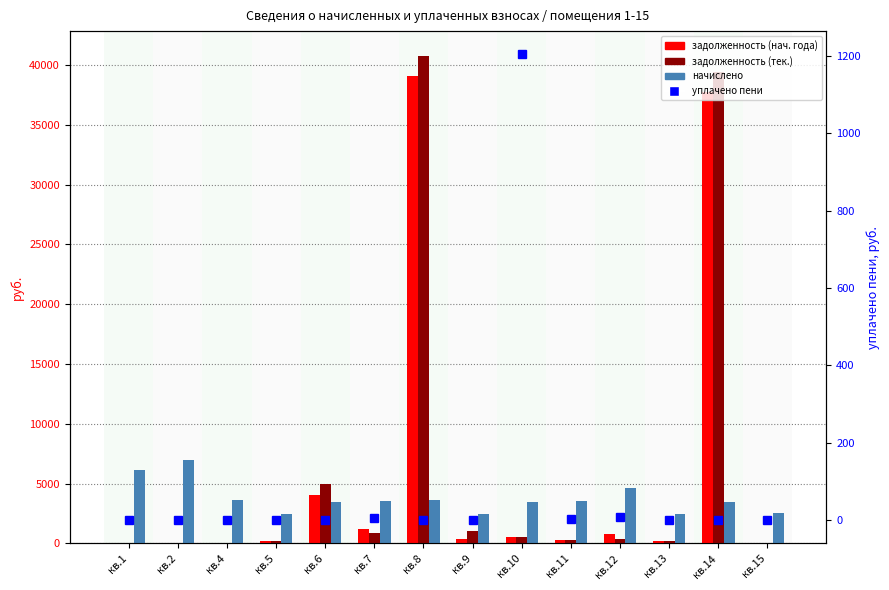

How many groups of bars are there?

14